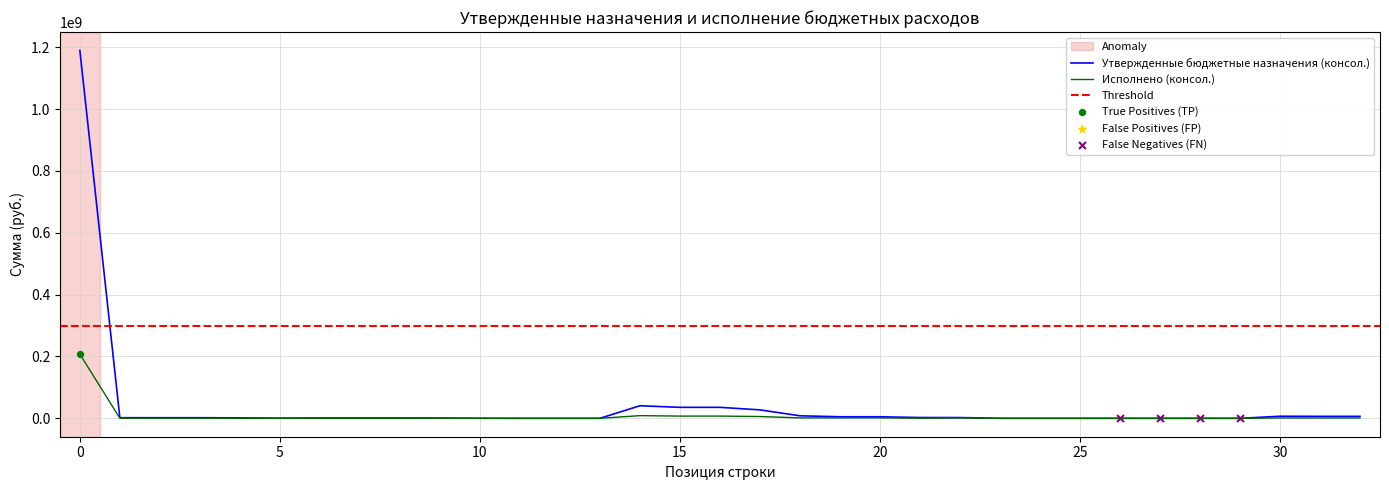

Which series reaches the minimum Y coordinate?

Исполнено (консол.)